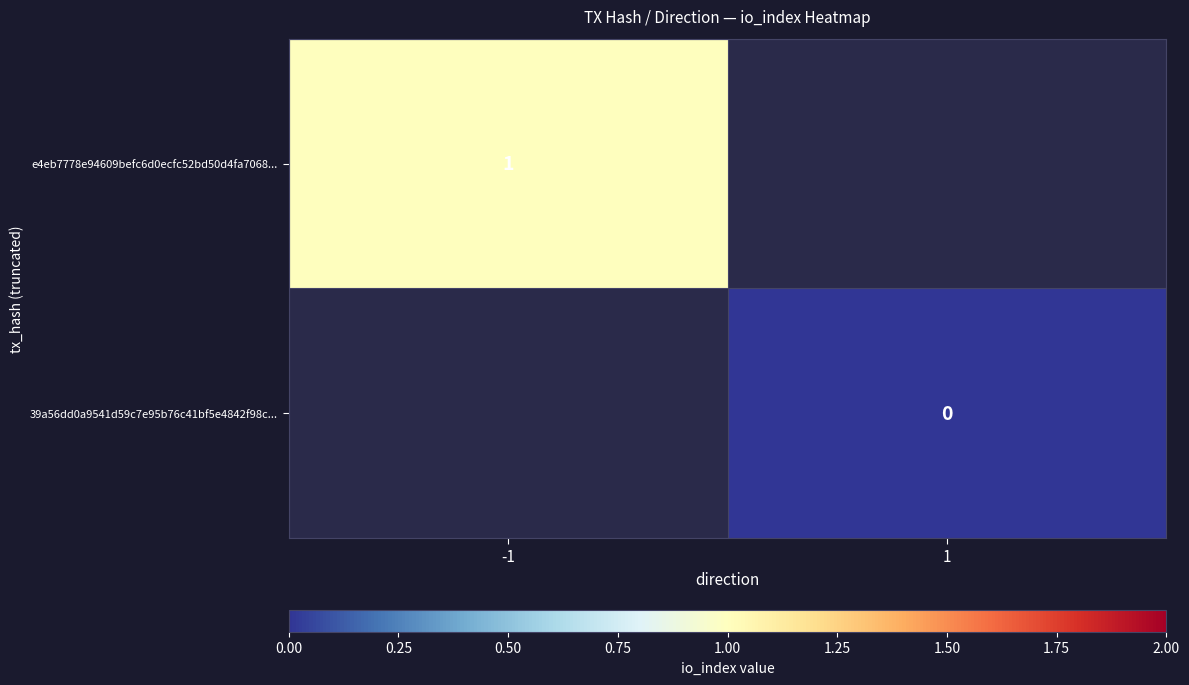

Which category has the highest value across all series?

-1